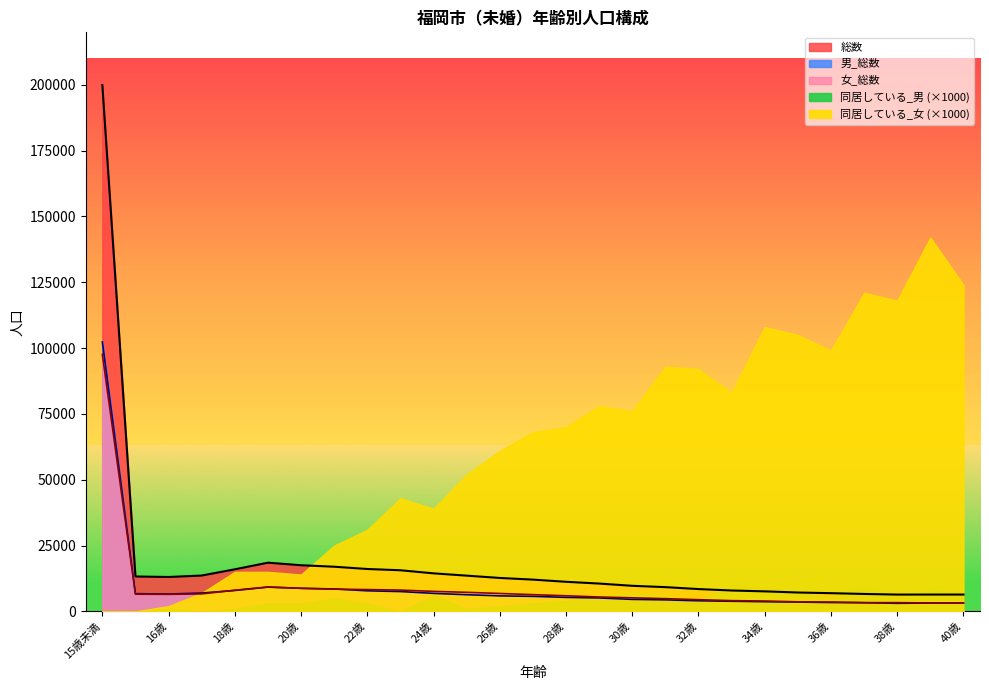

How many data points in 総数 are above 12066?

13